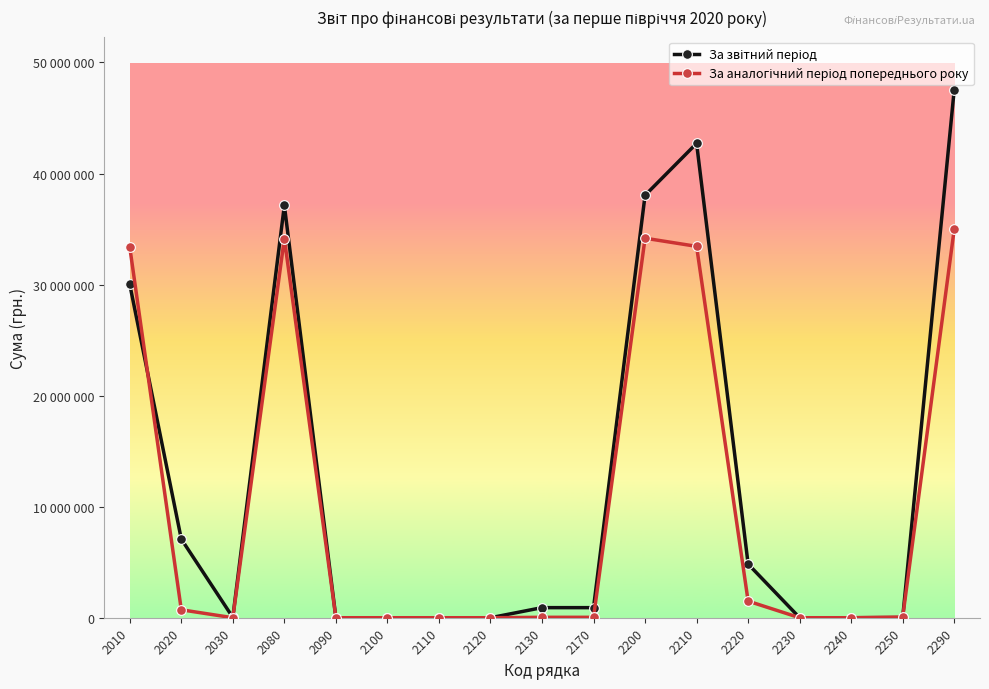

Does the chart have visible grid lines?

No